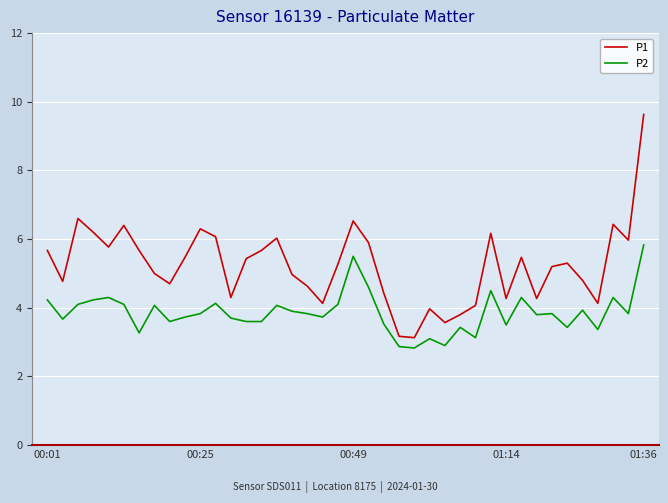

Which series has the largest total across all categories?

P1